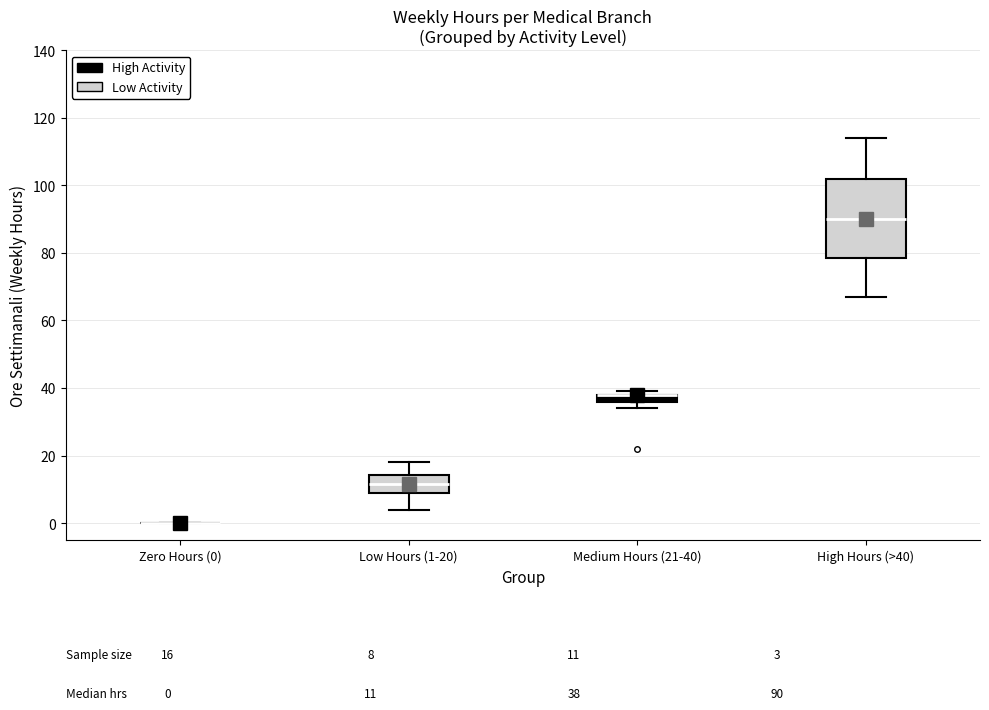

Which box is the tallest, from its lower edge to its upper edge?

High Hours (>40)